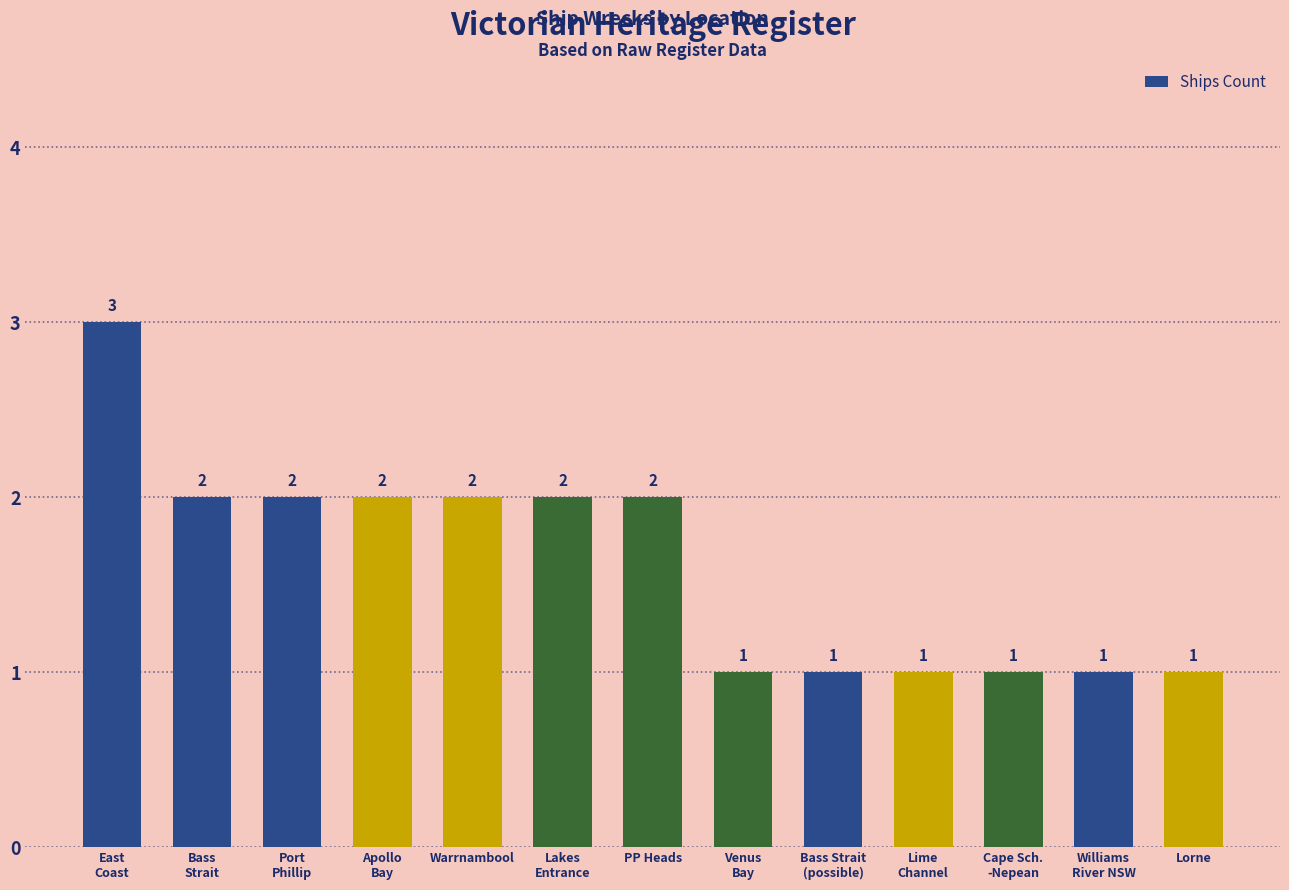

True or false: the data shows 3 at Port
Phillip.

False